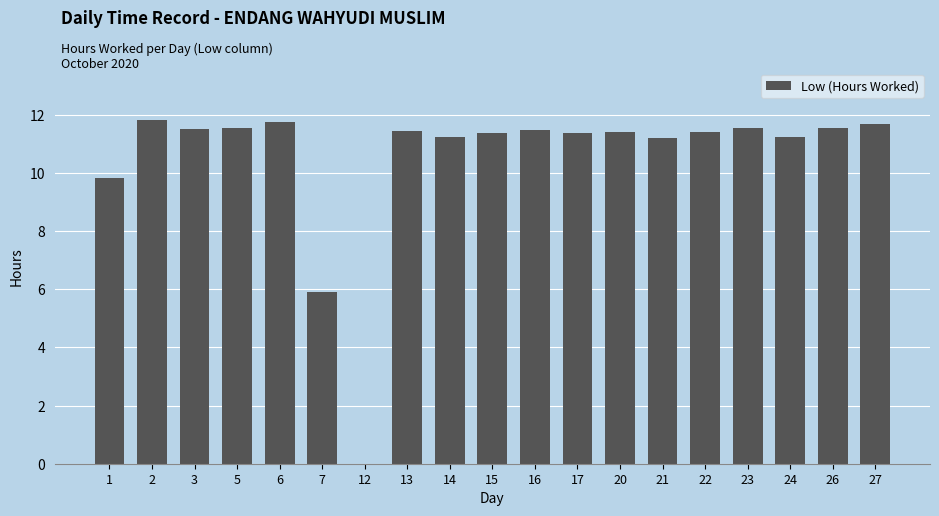

What is the average value?

10.5